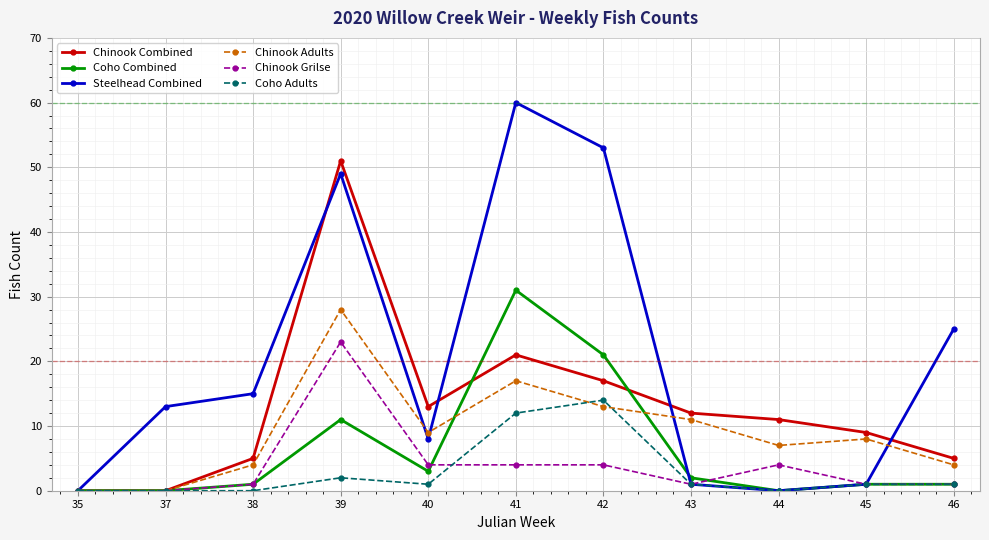

List the series in order of their peak value, highest first.

Steelhead Combined, Chinook Combined, Coho Combined, Chinook Adults, Chinook Grilse, Coho Adults